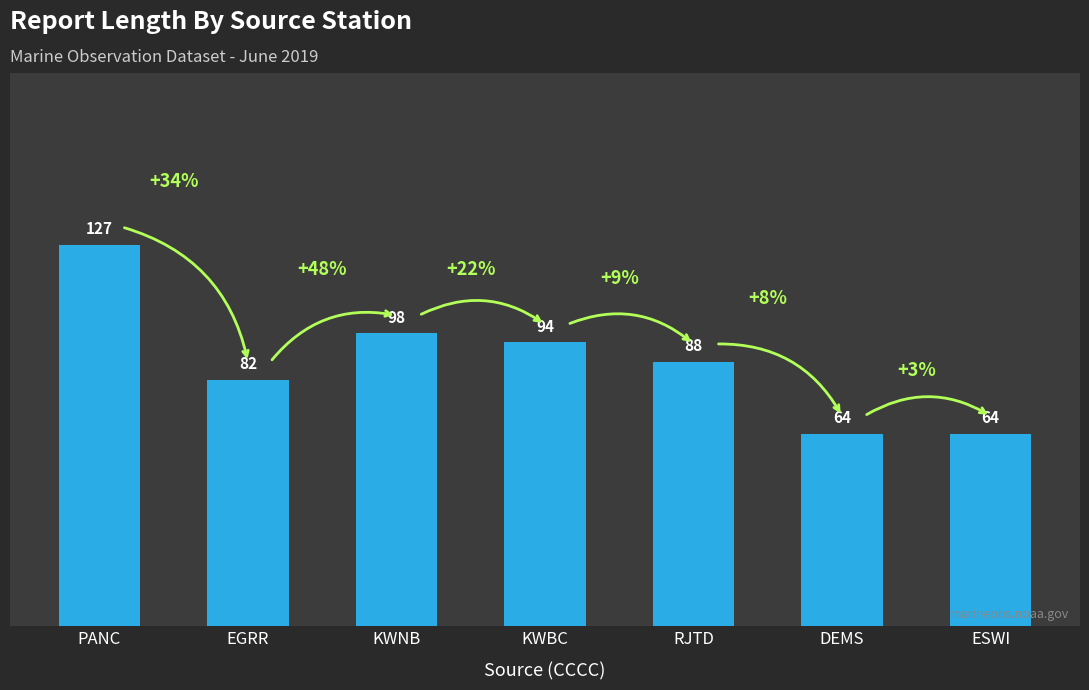

What is the value of the 5th bar from the left?

88.0